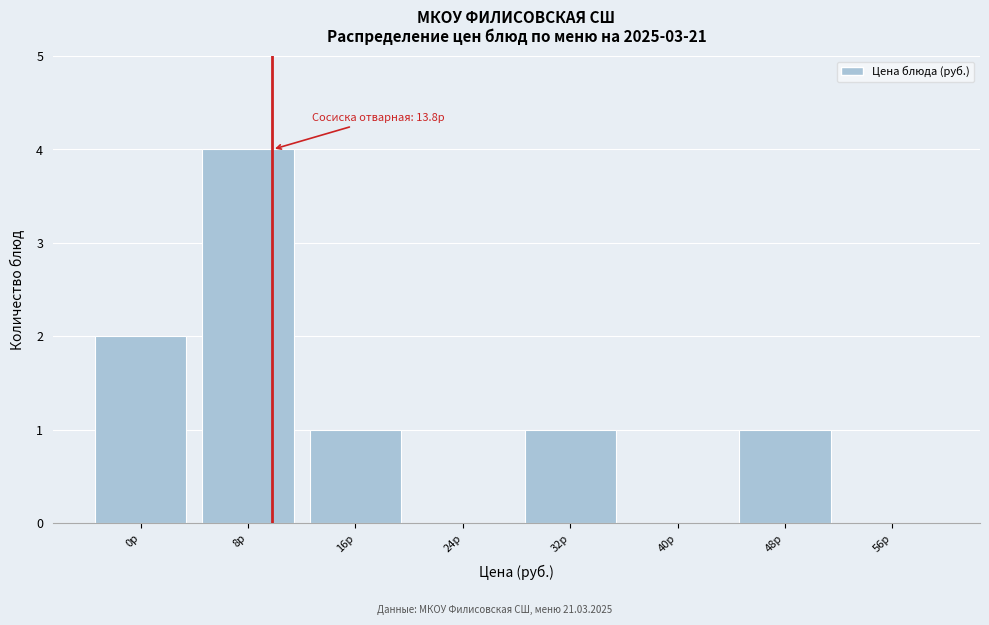

Reading left to right, transcribe all the data shown in this chart.

0р=2	8р=4	16р=1	24р=0	32р=1	40р=0	48р=1	56р=0